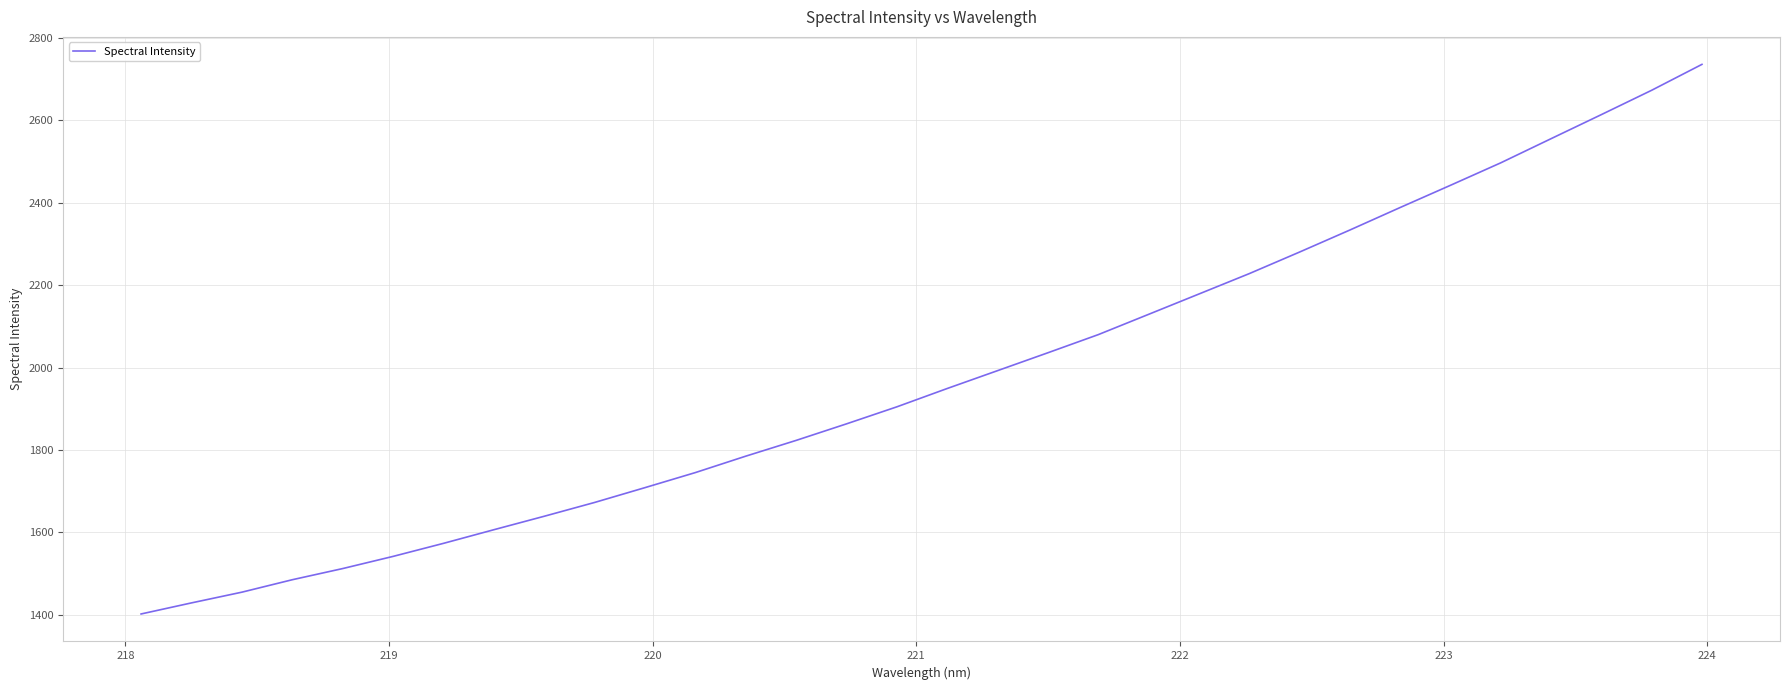

How many lines are shown in the chart?

1